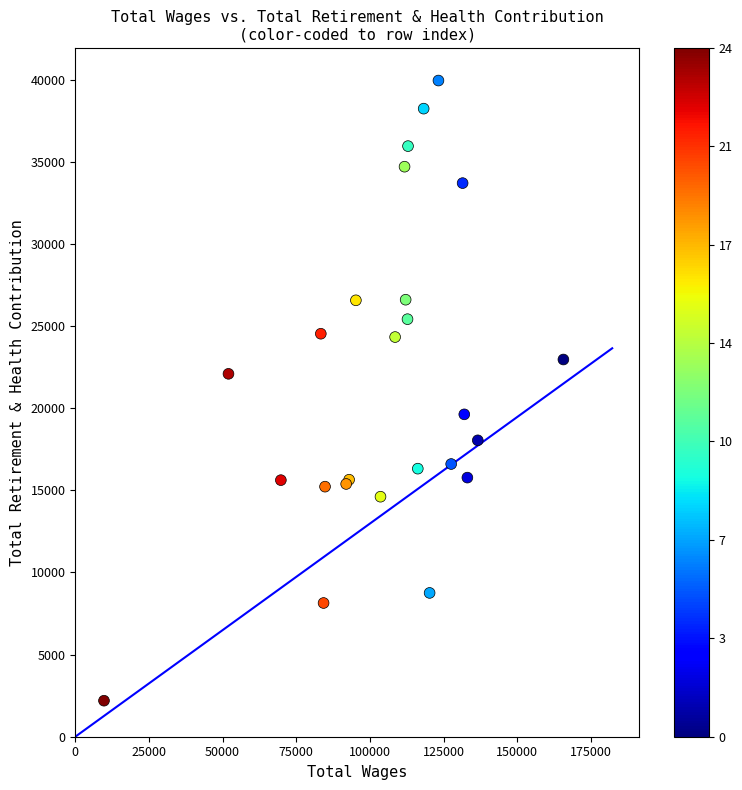

What Y value in the scatter plot is closest to 21065?

22088